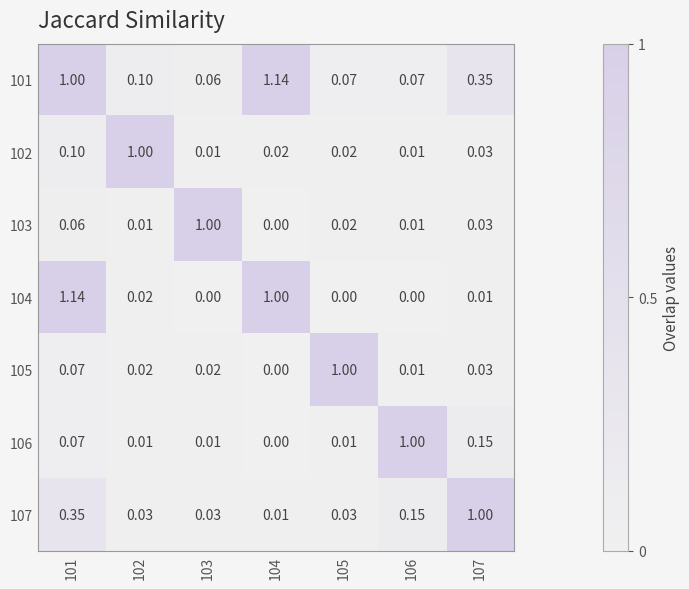

Rank the series by their maximum value, from highest to lowest.

101, 104, 102, 103, 105, 106, 107